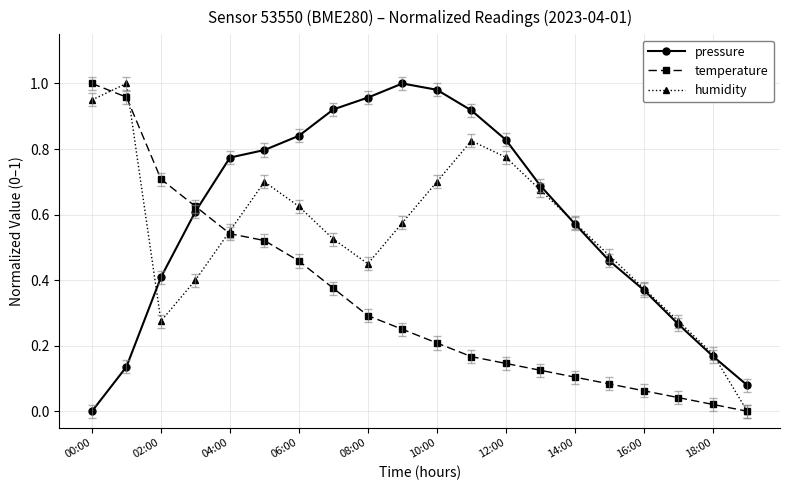

List the series in order of their overall mean, lowest first.

temperature, humidity, pressure